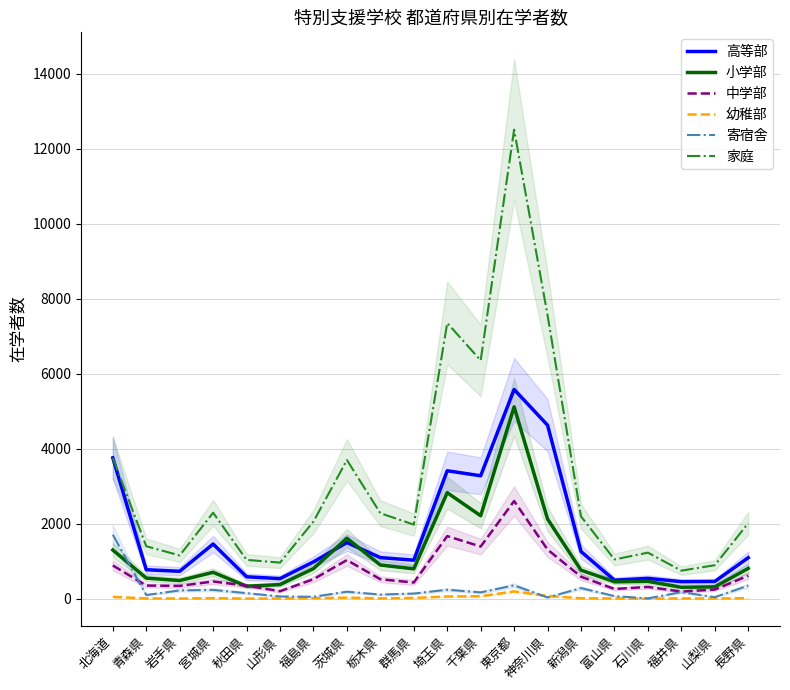

Reading left to right, what are all the values shown in this chart?

高等部: 3762	778	737	1464	590	541	988	1503	1102	1033	3418	3284	5586	4633	1263	499	548	460	465	1099
小学部: 1304	556	490	709	339	382	808	1619	904	802	2833	2218	5123	2130	767	458	468	310	322	814
中学部: 893	356	347	465	353	206	525	1036	524	437	1675	1397	2610	1316	592	265	319	197	249	618
幼稚部: 54	14	10	20	9	10	18	34	14	26	65	71	200	80	17	13	5	13	10	20
寄宿舎: 1713	104	227	241	153	66	57	192	116	143	245	174	362	38	289	75	14	181	47	355
家庭: 3759	1405	1160	2299	1041	968	2063	3705	2286	1982	7358	6361	12514	7564	2201	1052	1234	754	899	2019